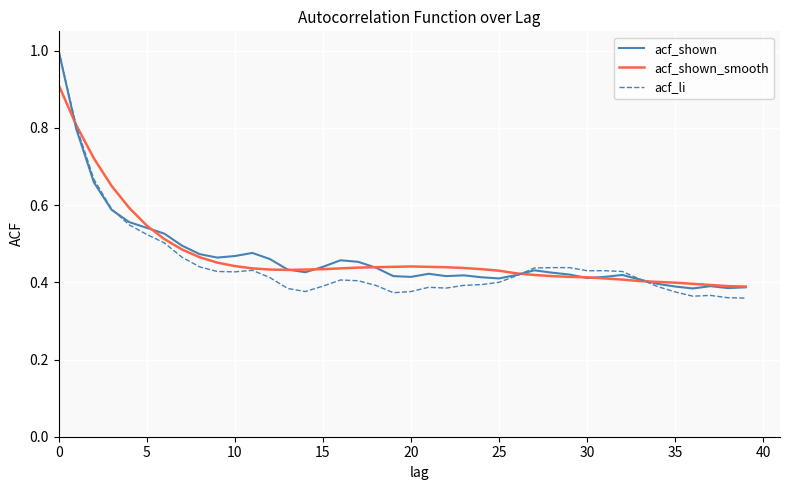

Which series has the largest range (max minus min)?

acf_li